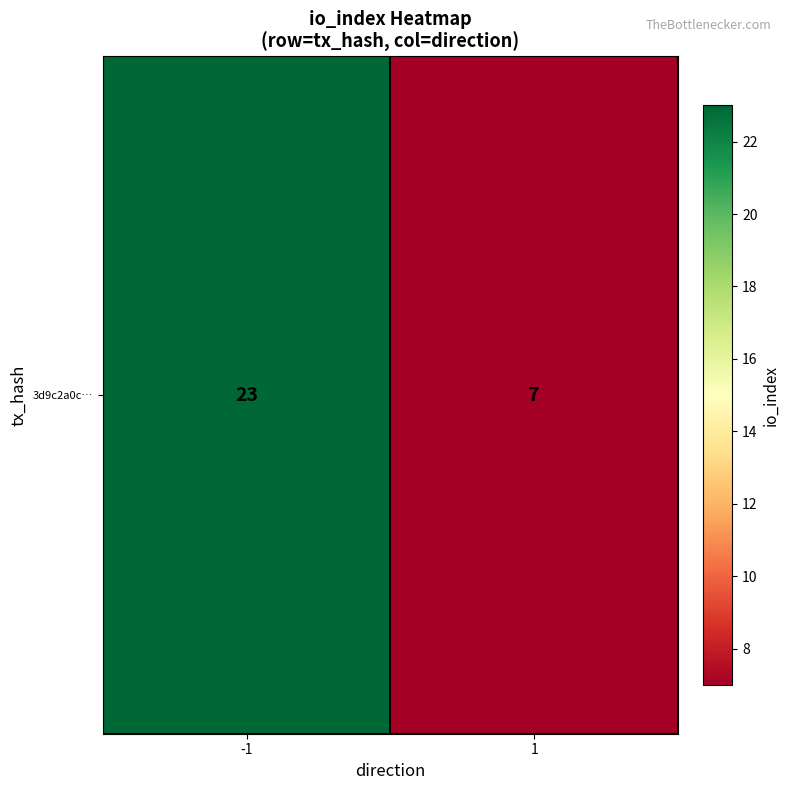

Reading right to left, what are all the values shown in this chart?

1=7	-1=23